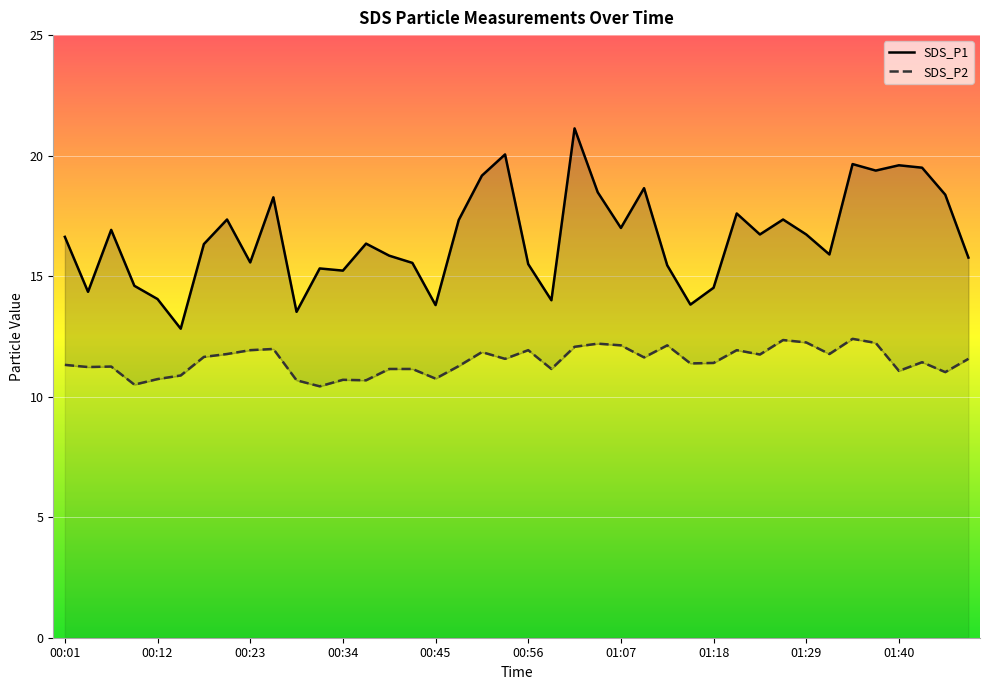

What is the minimum value for SDS_P2?

10.4